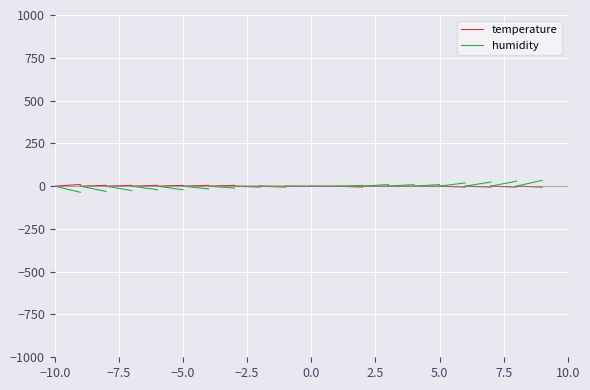

Reading right to left, what are all the values shown in this chart?

temperature: 9.5	0.0
humidity: -36.0	0.0